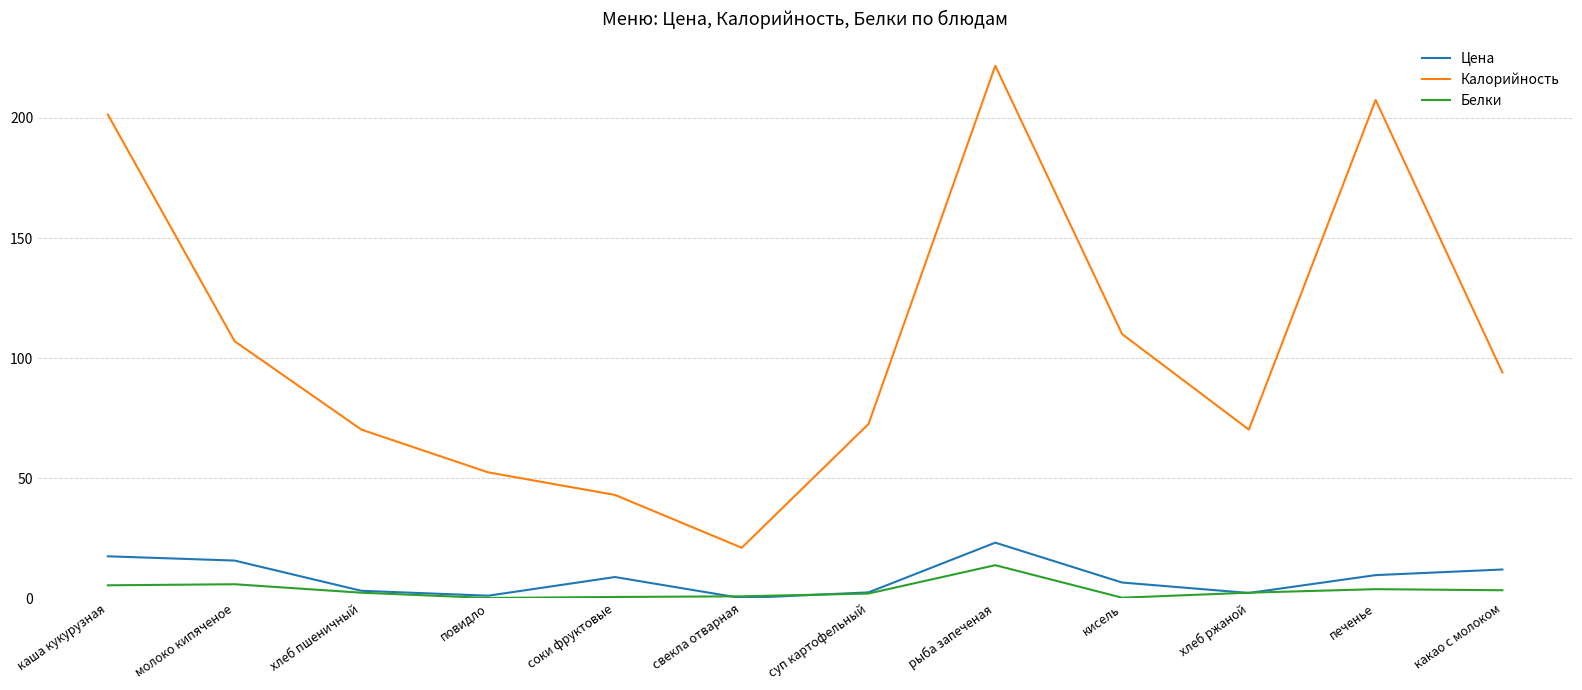

What is the maximum value for Белки?

13.7